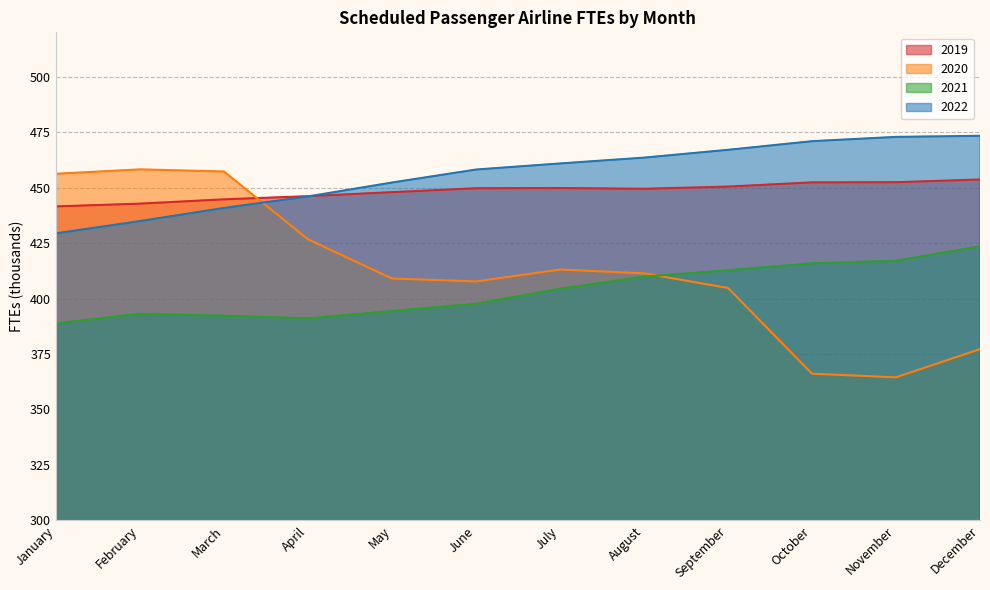

What is the sum of the 2020 values at December and February?

835.4